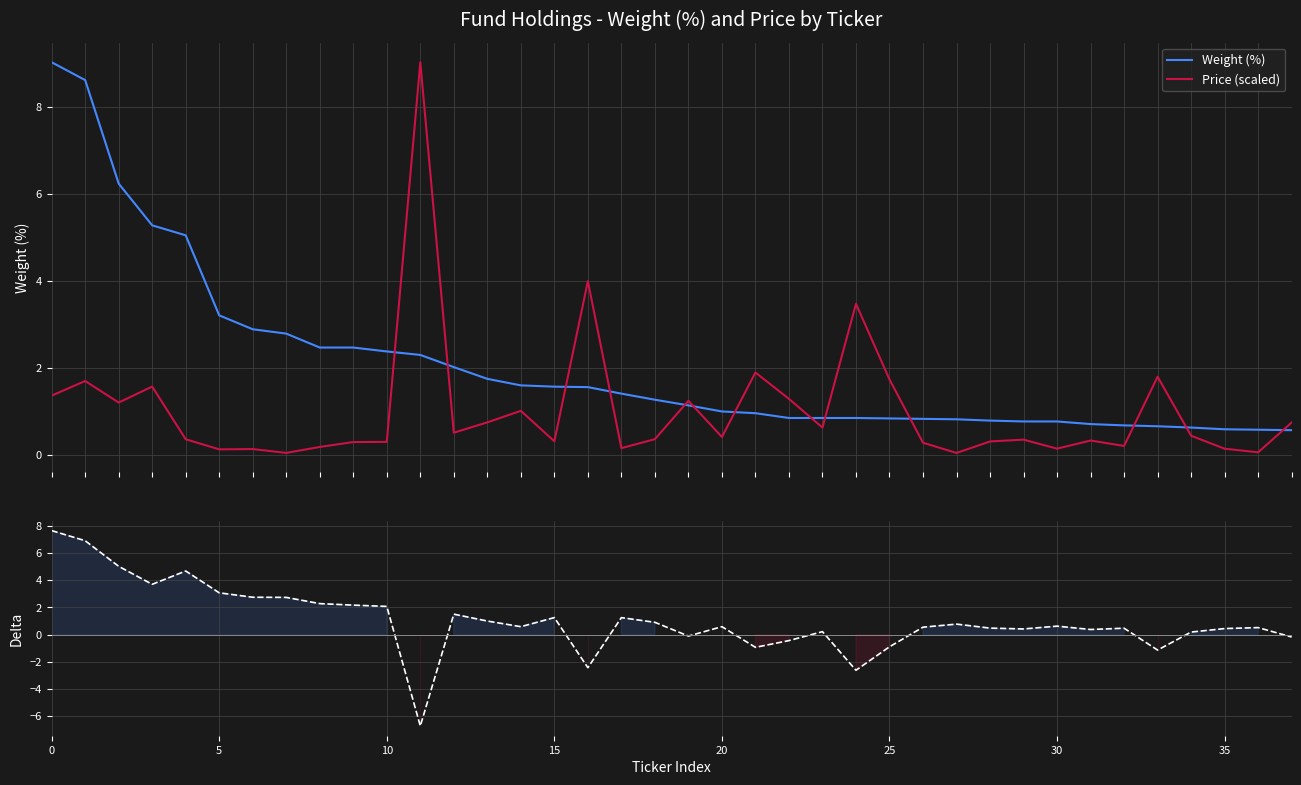

Where do Weight (%) and Price (scaled) first cross each other?

10 and 11